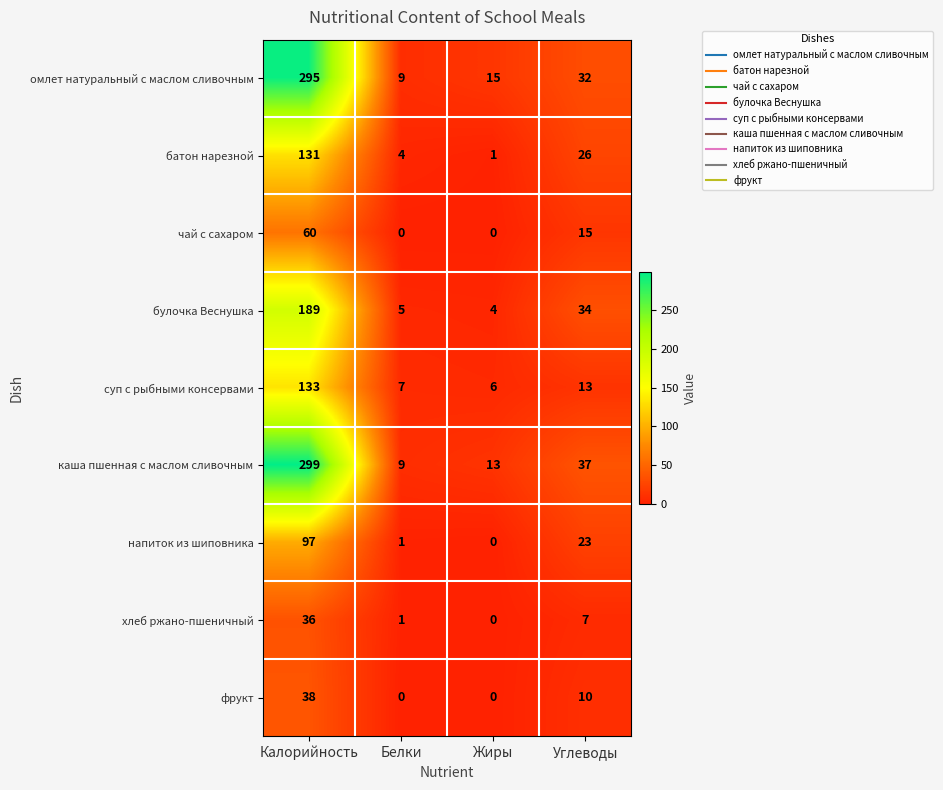

The value of батон нарезной at Белки is 4. True or false?

True